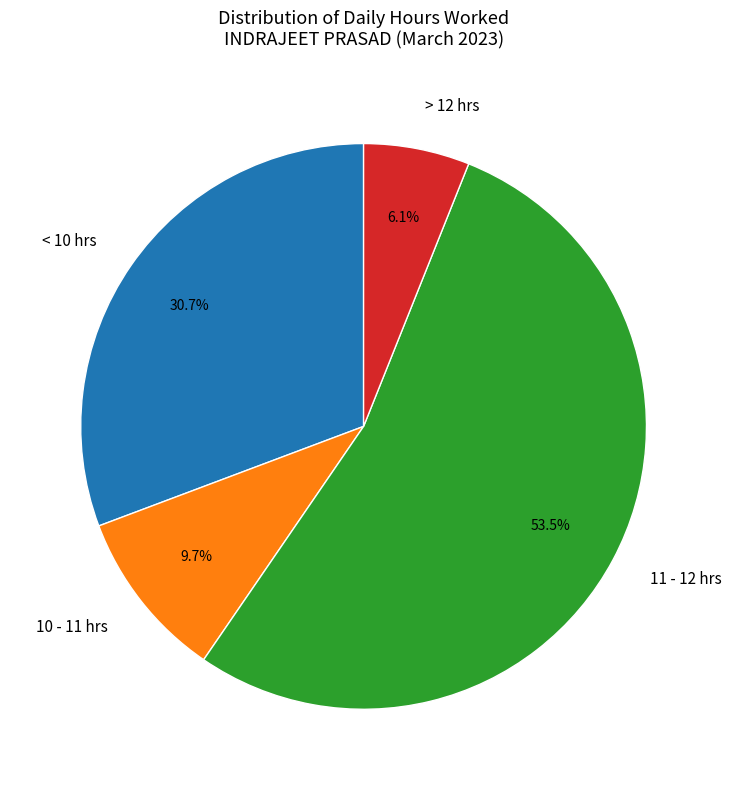

Is there a majority slice in this chart?

Yes